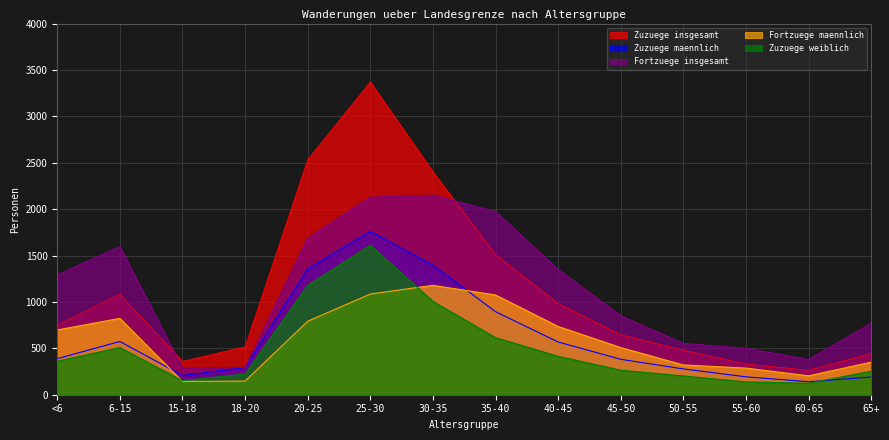

True or false: Zuzuege maennlich and Zuzuege insgesamt intersect in this chart.

False